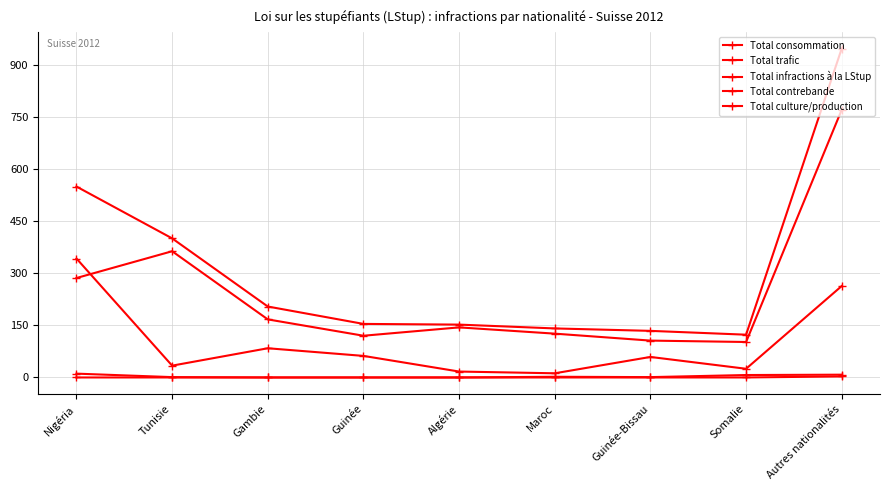

How many lines are shown in the chart?

5